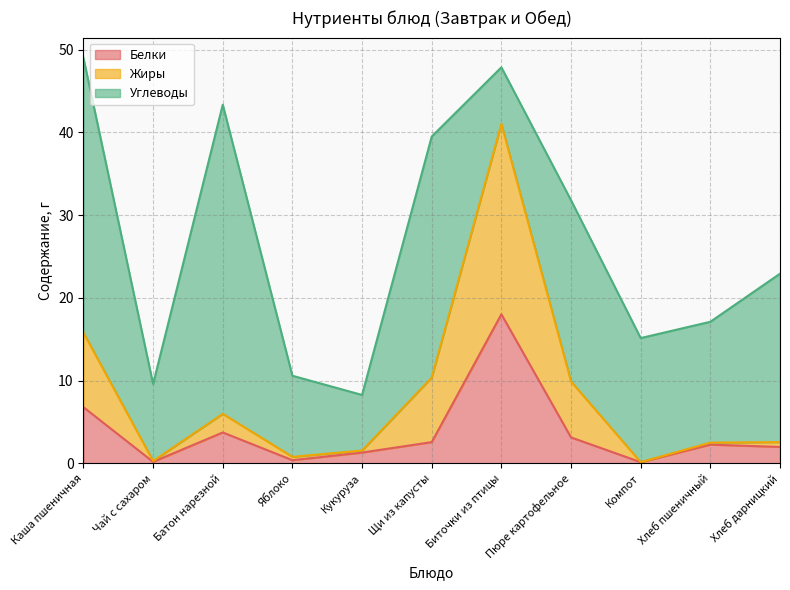

Which category has the highest value in the Белки series?

Биточки из птицы